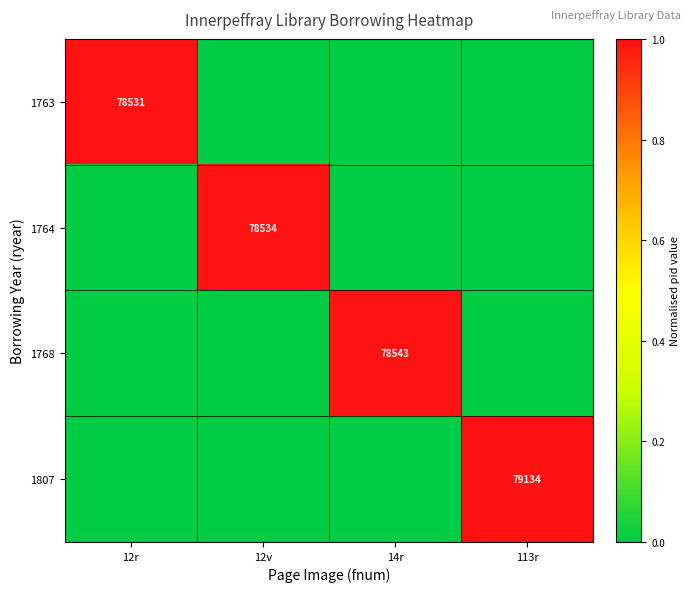

At how many categories does at least one series exceed 0?

4